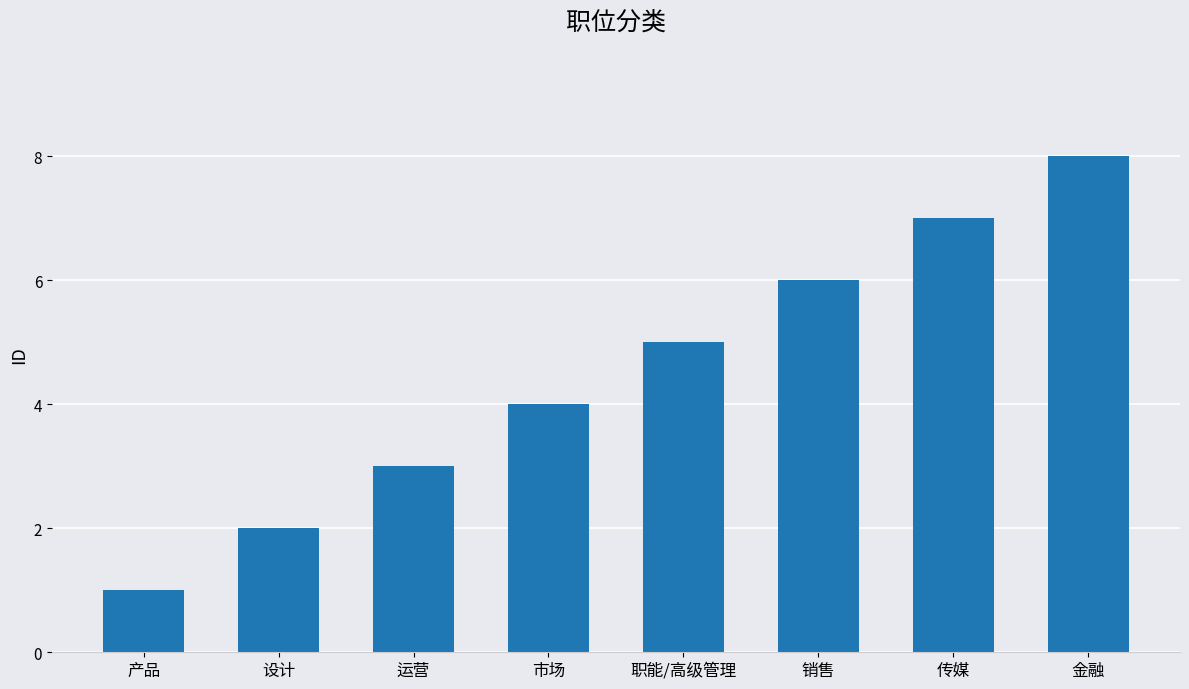

What is the label of the 8th bar from the left?

金融